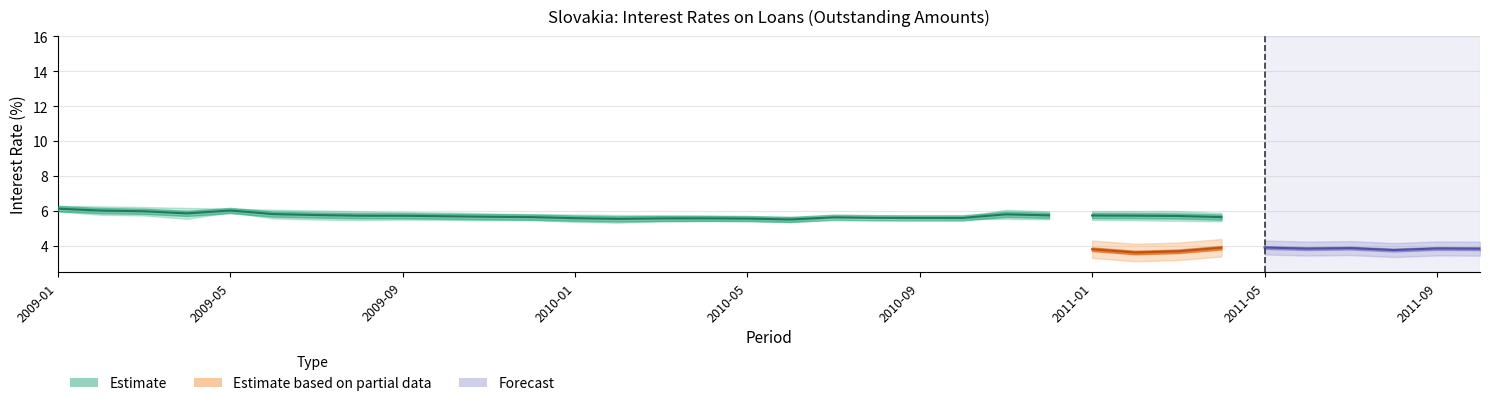

The NFC (Up to 1 yr) series shows 1.0 at 2009-09. True or false?

False